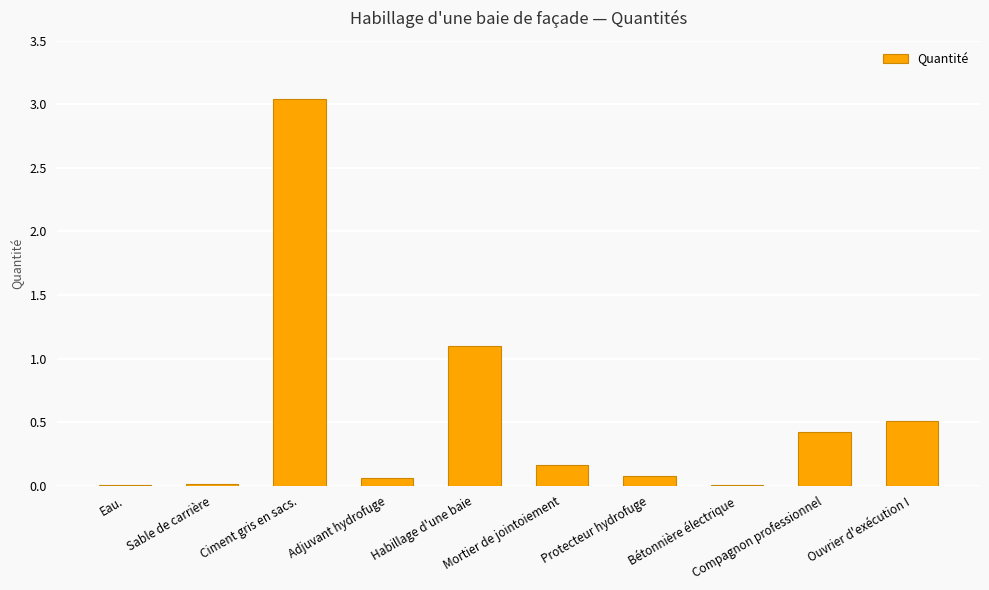

What is the sum of all values?

5.4